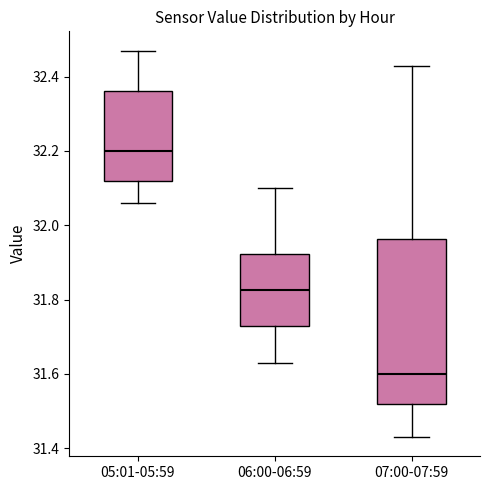

Where does the upper whisker of the box for 05:01-05:59 end on the y-axis? The values are not printed on the chart, so give them approximately, as read against the axis.

32.48